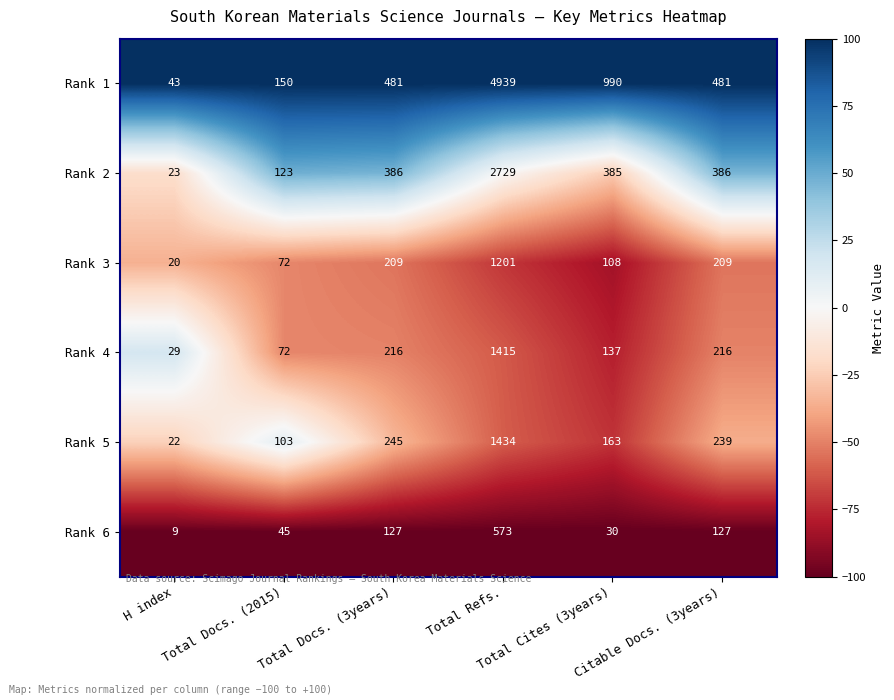

What is the average value of the Rank 2 series?

672